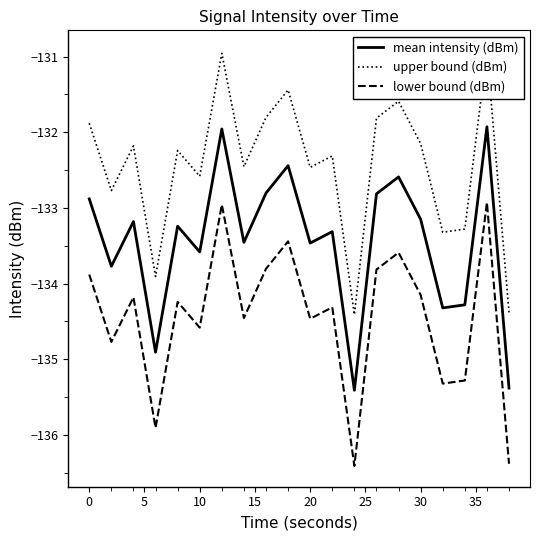

Which series has the largest total across all categories?

upper bound (dBm)